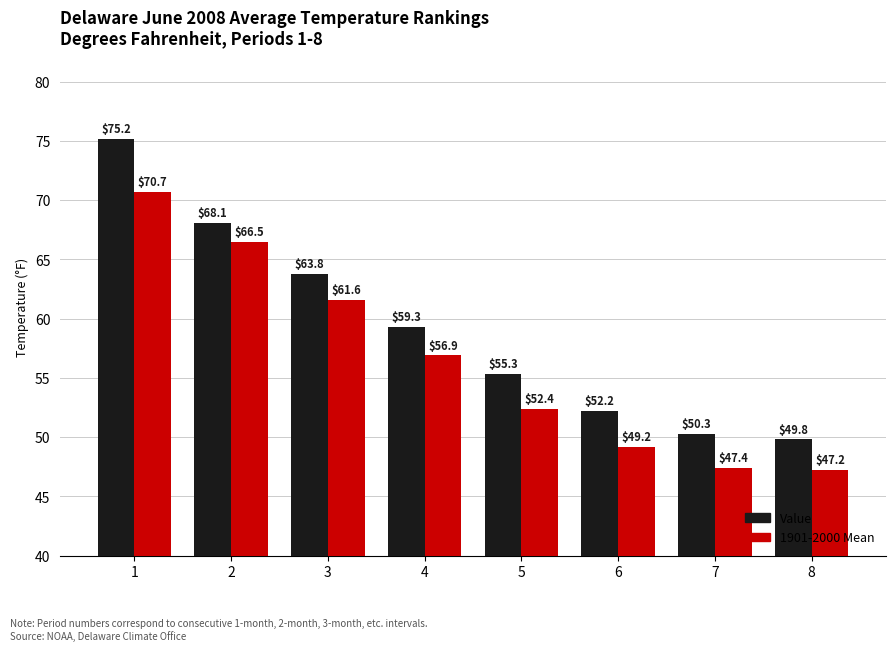

The value of 1901-2000 Mean at 1 is 70.7. True or false?

True